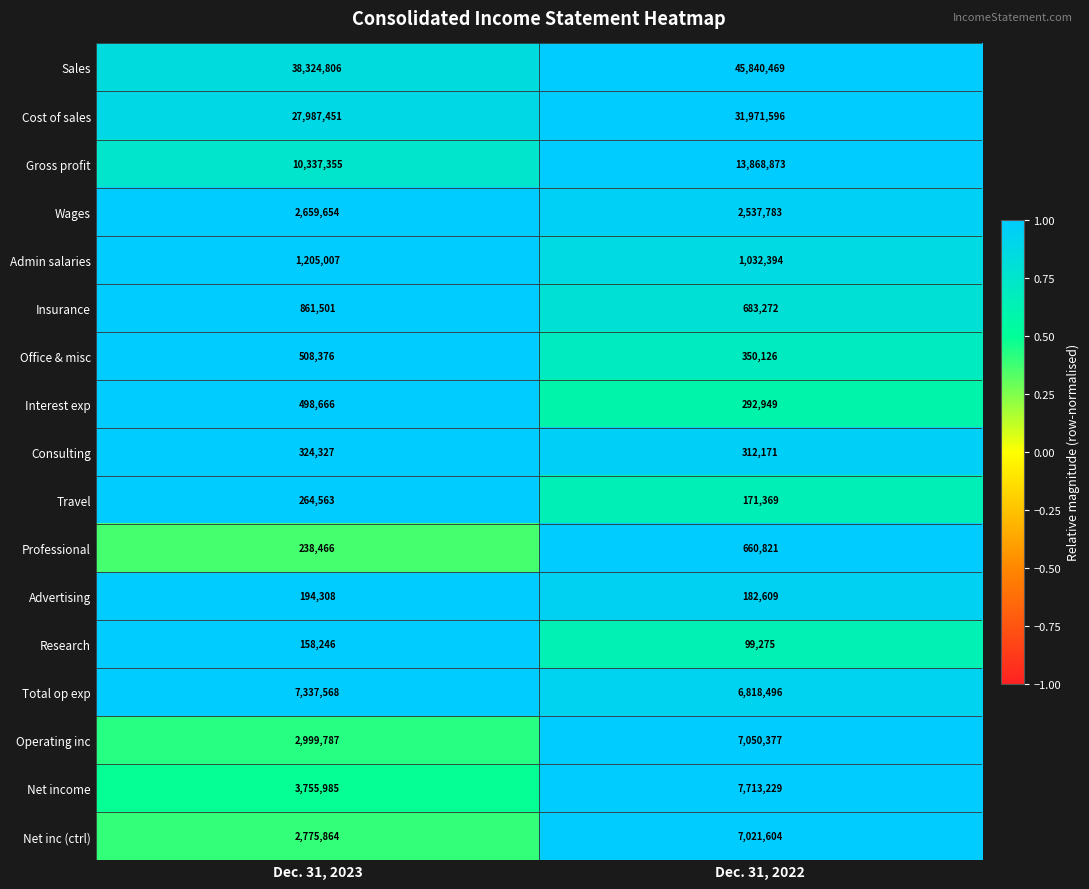

At which label does Operating inc reach its minimum?

Dec. 31, 2023